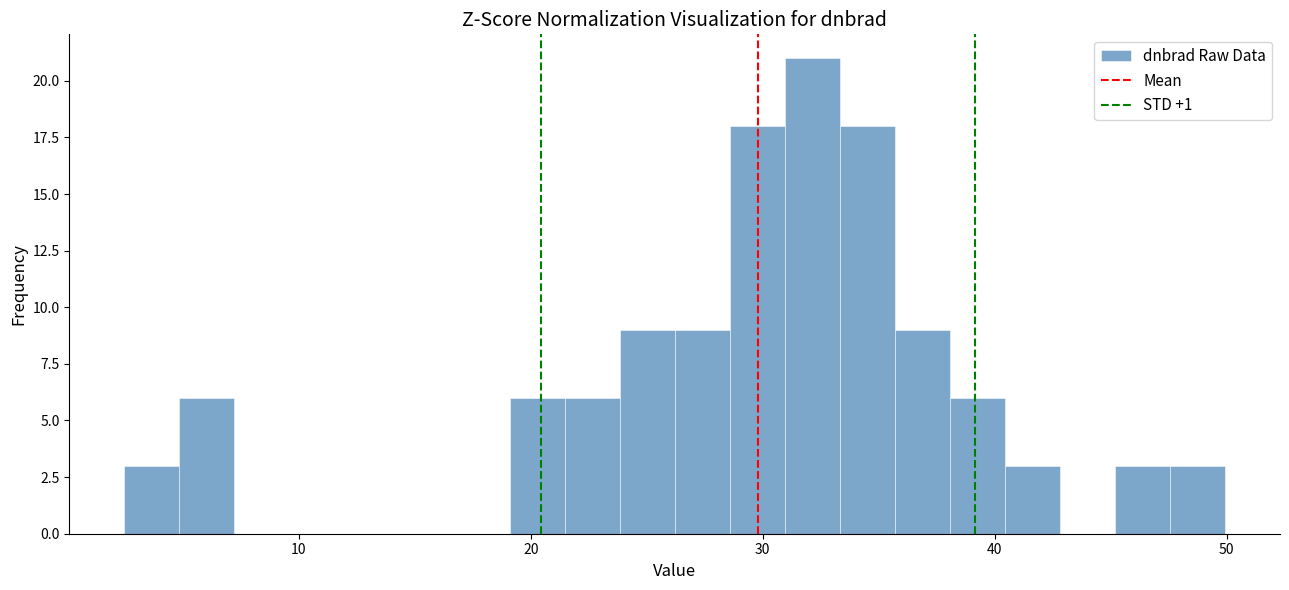

Read against the x-axis, roughly where is the centre of the tallest bar?

32